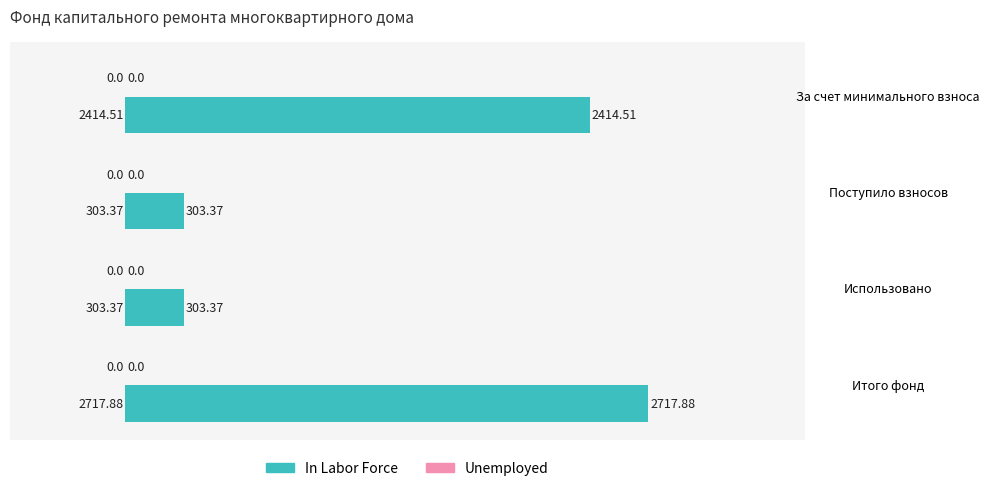

Which has a higher value, Поступило взносов or За счет минимального взноса?

За счет минимального взноса